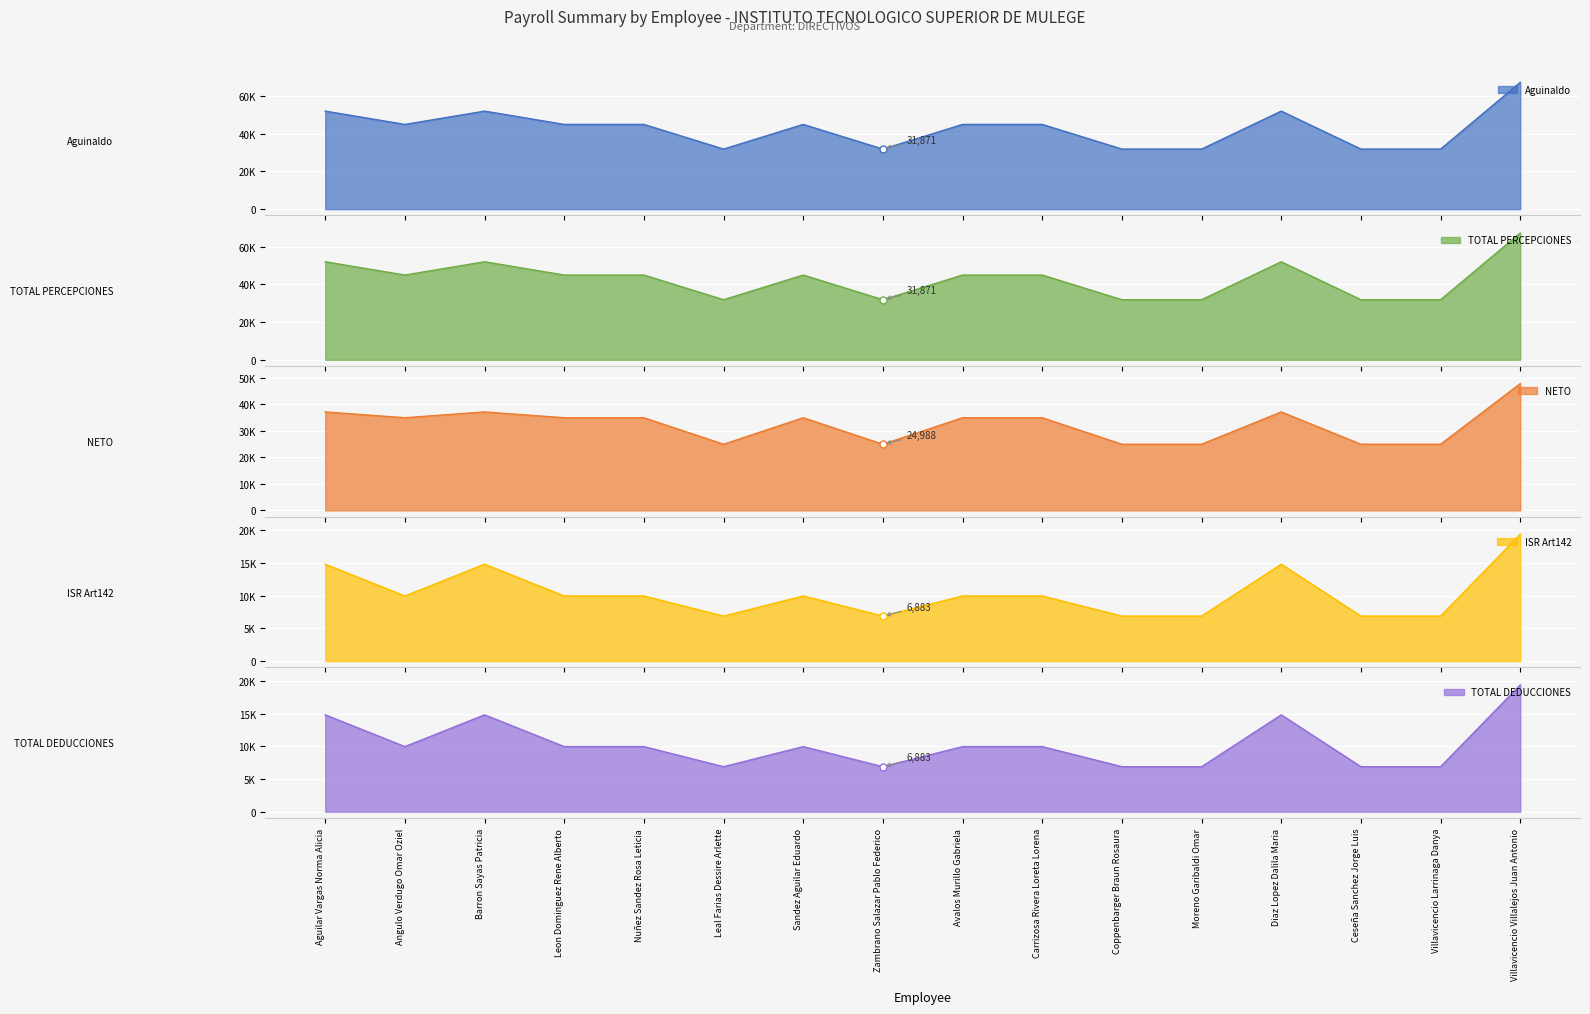

Reading right to left, what are all the values shown in this chart?

Aguinaldo: Villavicencio Villalejos Juan Antonio=67270.4	Villavicencio Larrinaga Danya=31871.6	Ceseña Sanchez Jorge Luis=31871.2	Diaz Lopez Dalila Maria=52007.2	Moreno Garibaldi Omar=31871.2	Coppenbarger Braun Rosaura=31871.2	Carrizosa Rivera Loreta Lorena=44953.6	Avalos Murillo Gabriela=44953.6	Zambrano Salazar Pablo Federico=31871.2	Sandez Aguilar Eduardo=44953.6	Leal Farias Dessire Arlette=31871.6	Nuñez Sandez Rosa Leticia=44953.6	Leon Dominguez Rene Alberto=44953.6	Barron Sayas Patricia=52007.2	Angulo Verdugo Omar Oziel=44953.6	Aguilar Vargas Norma Alicia=52007.2
TOTAL PERCEPCIONES: Villavicencio Villalejos Juan Antonio=67270.4	Villavicencio Larrinaga Danya=31871.6	Ceseña Sanchez Jorge Luis=31871.2	Diaz Lopez Dalila Maria=52007.2	Moreno Garibaldi Omar=31871.2	Coppenbarger Braun Rosaura=31871.2	Carrizosa Rivera Loreta Lorena=44953.6	Avalos Murillo Gabriela=44953.6	Zambrano Salazar Pablo Federico=31871.2	Sandez Aguilar Eduardo=44953.6	Leal Farias Dessire Arlette=31871.6	Nuñez Sandez Rosa Leticia=44953.6	Leon Dominguez Rene Alberto=44953.6	Barron Sayas Patricia=52007.2	Angulo Verdugo Omar Oziel=44953.6	Aguilar Vargas Norma Alicia=52007.2
NETO: Villavicencio Villalejos Juan Antonio=47871.2	Villavicencio Larrinaga Danya=24988.4	Ceseña Sanchez Jorge Luis=24988.1	Diaz Lopez Dalila Maria=37187.0	Moreno Garibaldi Omar=24988.1	Coppenbarger Braun Rosaura=24988.1	Carrizosa Rivera Loreta Lorena=34993.5	Avalos Murillo Gabriela=34993.5	Zambrano Salazar Pablo Federico=24988.1	Sandez Aguilar Eduardo=34993.5	Leal Farias Dessire Arlette=24988.4	Nuñez Sandez Rosa Leticia=34993.5	Leon Dominguez Rene Alberto=34993.5	Barron Sayas Patricia=37187.0	Angulo Verdugo Omar Oziel=34993.5	Aguilar Vargas Norma Alicia=37187.0
ISR Art142: Villavicencio Villalejos Juan Antonio=19399.2	Villavicencio Larrinaga Danya=6883.2	Ceseña Sanchez Jorge Luis=6883.1	Diaz Lopez Dalila Maria=14820.2	Moreno Garibaldi Omar=6883.1	Coppenbarger Braun Rosaura=6883.1	Carrizosa Rivera Loreta Lorena=9960.1	Avalos Murillo Gabriela=9960.1	Zambrano Salazar Pablo Federico=6883.1	Sandez Aguilar Eduardo=9960.1	Leal Farias Dessire Arlette=6883.2	Nuñez Sandez Rosa Leticia=9960.1	Leon Dominguez Rene Alberto=9960.1	Barron Sayas Patricia=14820.2	Angulo Verdugo Omar Oziel=9960.1	Aguilar Vargas Norma Alicia=14820.2
TOTAL DEDUCCIONES: Villavicencio Villalejos Juan Antonio=19399.2	Villavicencio Larrinaga Danya=6883.2	Ceseña Sanchez Jorge Luis=6883.1	Diaz Lopez Dalila Maria=14820.2	Moreno Garibaldi Omar=6883.1	Coppenbarger Braun Rosaura=6883.1	Carrizosa Rivera Loreta Lorena=9960.1	Avalos Murillo Gabriela=9960.1	Zambrano Salazar Pablo Federico=6883.1	Sandez Aguilar Eduardo=9960.1	Leal Farias Dessire Arlette=6883.2	Nuñez Sandez Rosa Leticia=9960.1	Leon Dominguez Rene Alberto=9960.1	Barron Sayas Patricia=14820.2	Angulo Verdugo Omar Oziel=9960.1	Aguilar Vargas Norma Alicia=14820.2